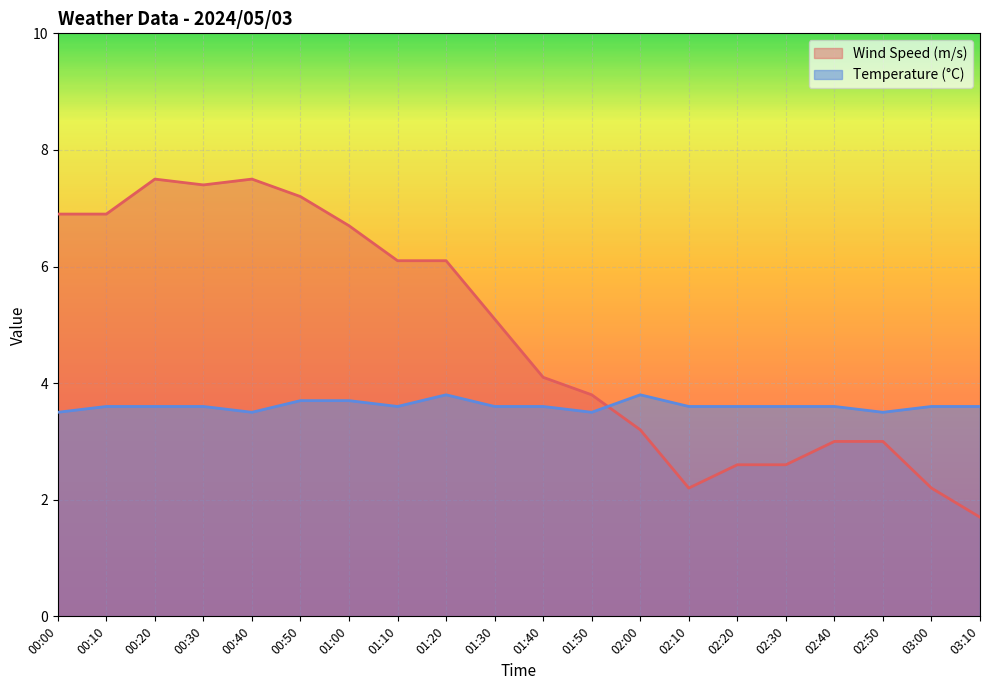

Between 00:00 and 00:20, which series saw the biggest shift?

Wind Speed (m/s)